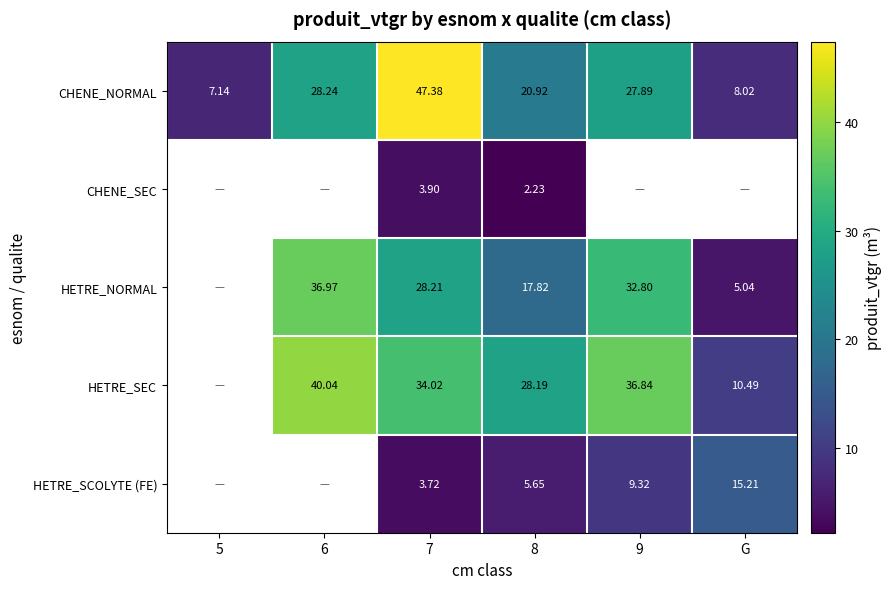

At which category is the sum across all series the highest?

7